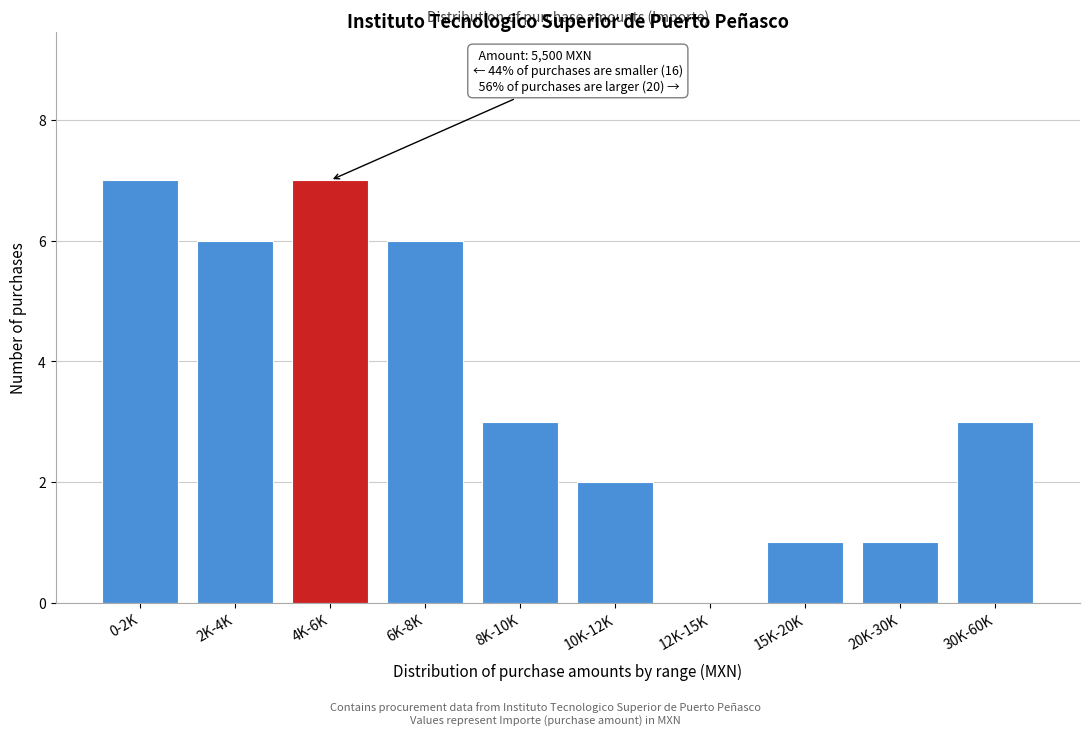

Reading left to right, transcribe all the data shown in this chart.

0-2K=7	2K-4K=6	4K-6K=7	6K-8K=6	8K-10K=3	10K-12K=2	12K-15K=0	15K-20K=1	20K-30K=1	30K-60K=3